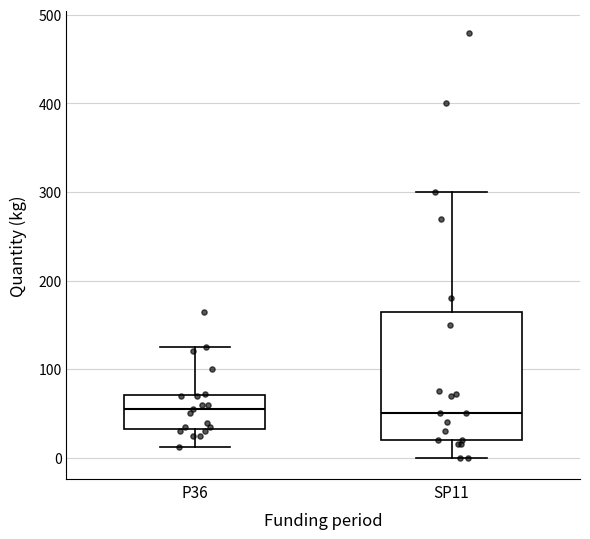

Which box is the tallest, from its lower edge to its upper edge?

SP11